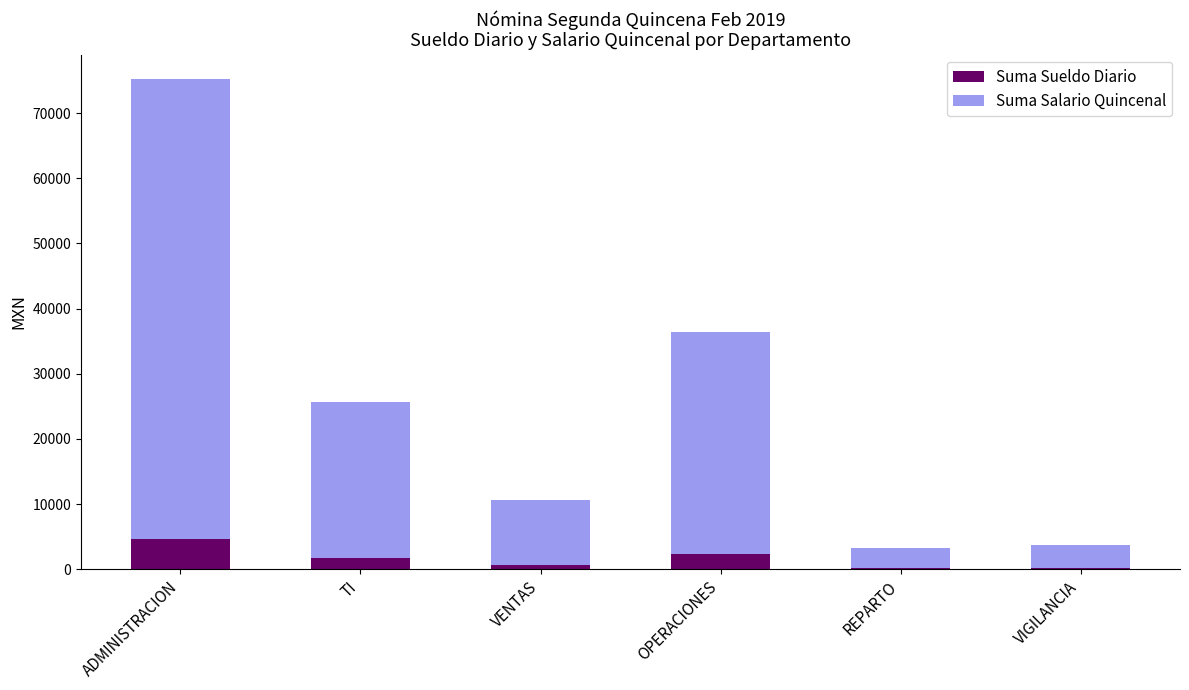

What is the sum of all Suma Sueldo Diario values?

9773.3